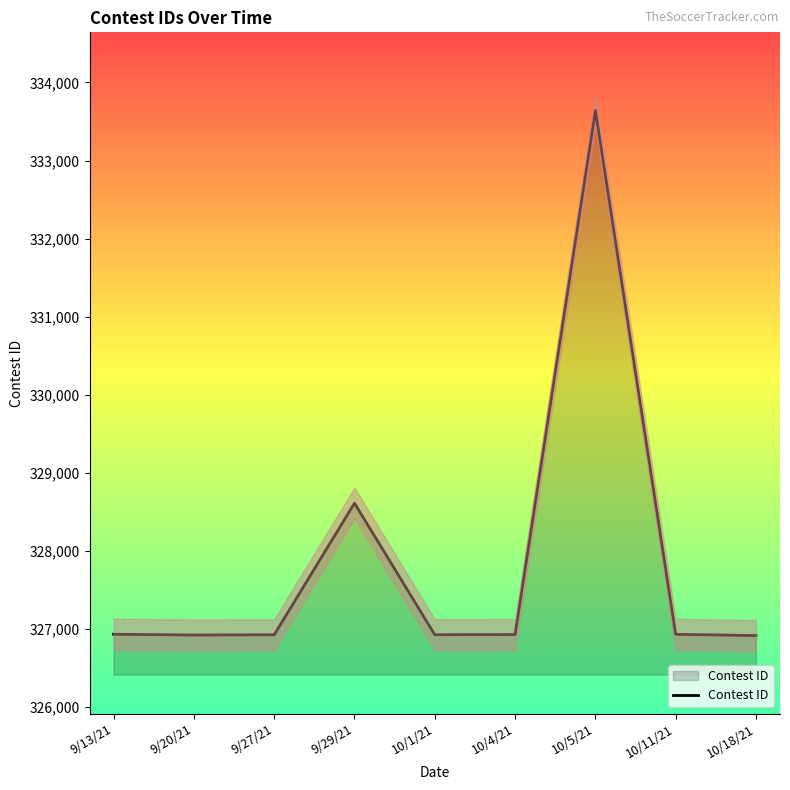

Reading left to right, list all the values displayed in this chart.

326928	326918	326921	328608	326922	326924	333643	326927	326911